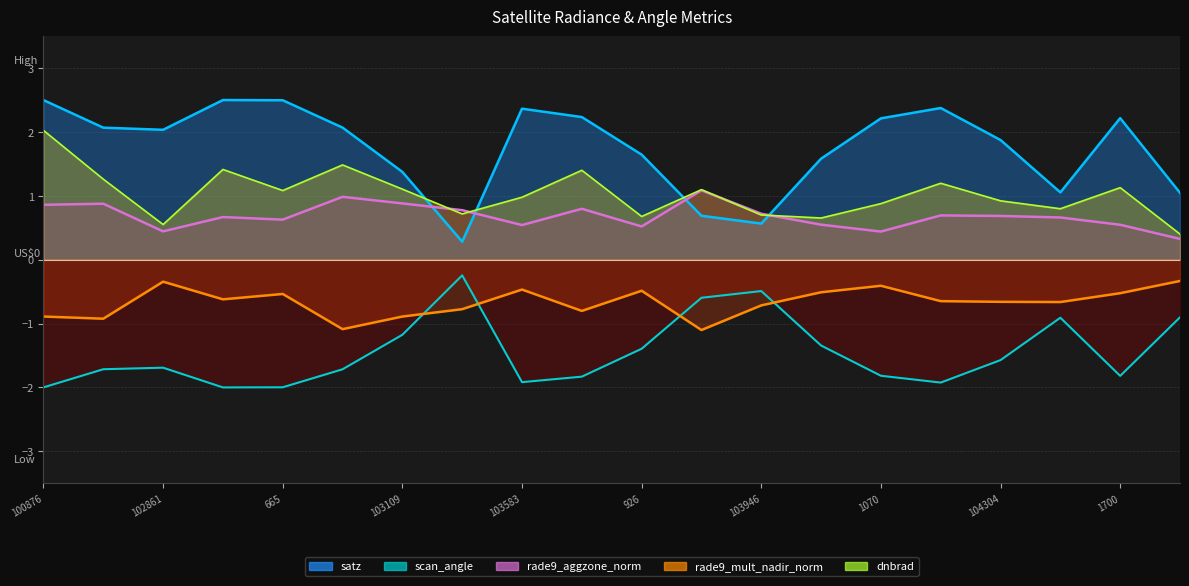

What is the difference between the maximum and minimum values in the rade9_mult_nadir_norm series?

0.8